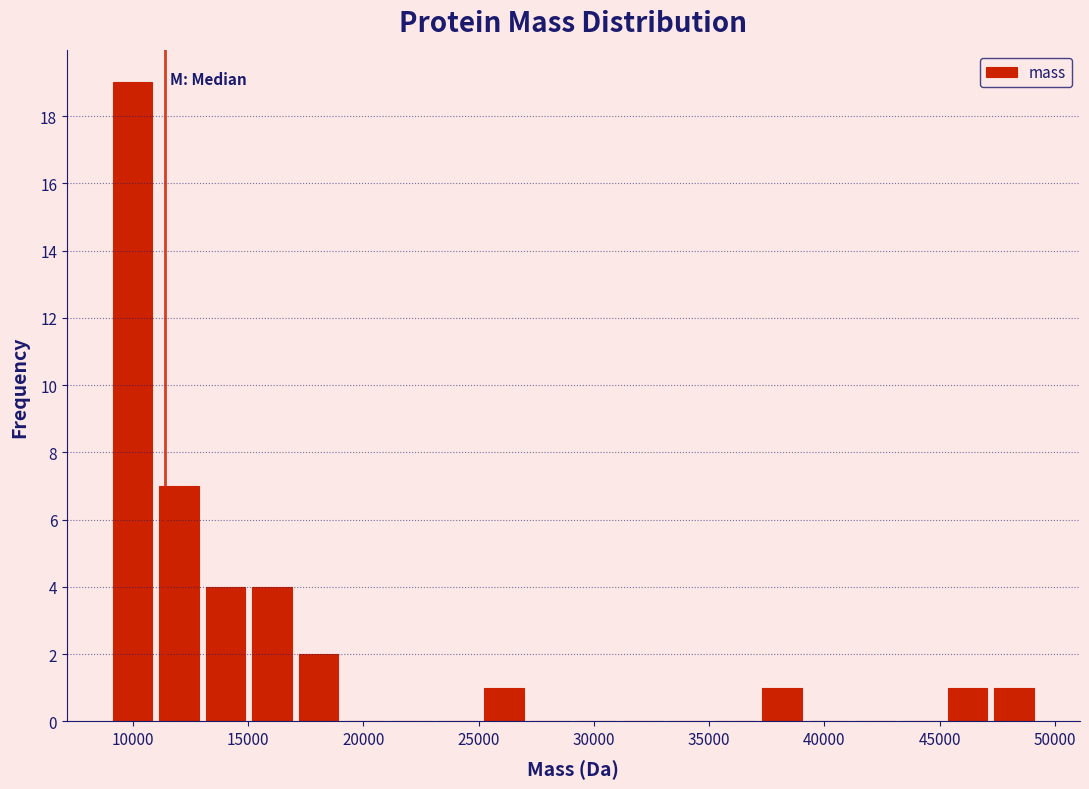

Reading left to right, transcribe this chart: for each bar, give the range it covers on the x-axis and its height. Neither the bar edges nor the heights are printed on the chart, so give them approximately, as read against the axes.

9000 to 11000: 19
11000 to 13000: 7
13000 to 15000: 4
15000 to 17000: 4
17000 to 19000: 2
19000 to 21000: 0
21000 to 23000: 0
23000 to 25000: 0
25000 to 27000: 1
27000 to 29000: 0
29000 to 31000: 0
31000 to 33000: 0
33000 to 35000: 0
35000 to 37000: 0
37000 to 39000: 1
39000 to 41000: 0
41000 to 43000: 0
43000 to 45000: 0
45000 to 47000: 1
47000 to 49000: 1